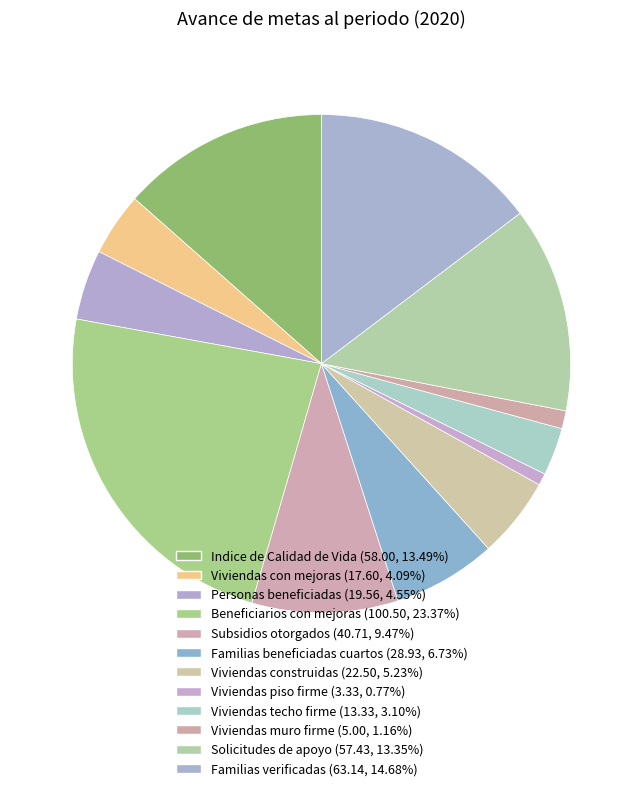

What is the largest slice in the pie chart?

Beneficiarios con mejoras